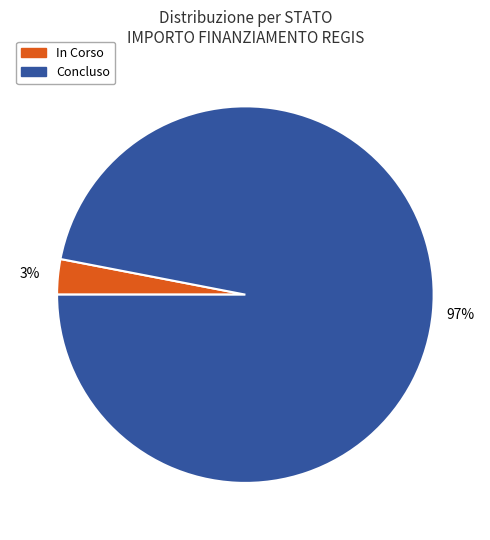

What is the largest slice in the pie chart?

Concluso